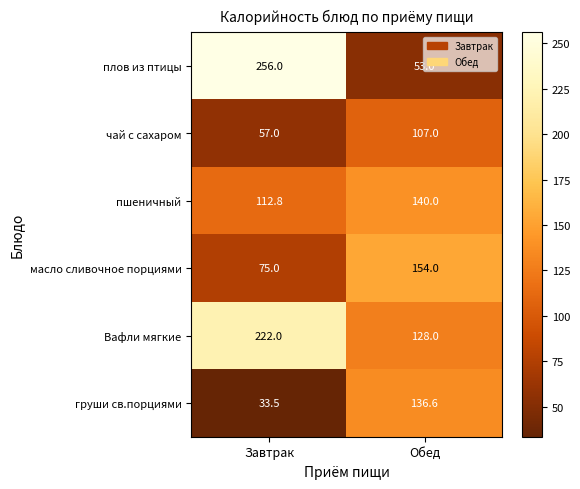

Between Завтрак and Обед, which series saw the biggest shift?

плов из птицы